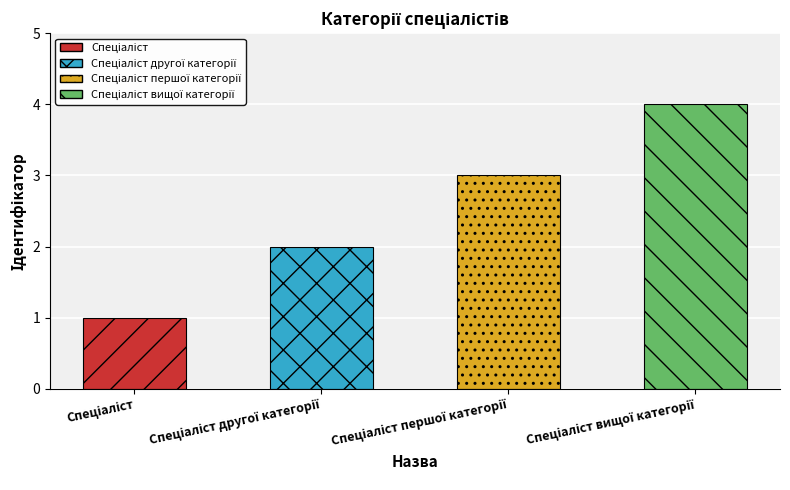

What is the sum of all values?

10